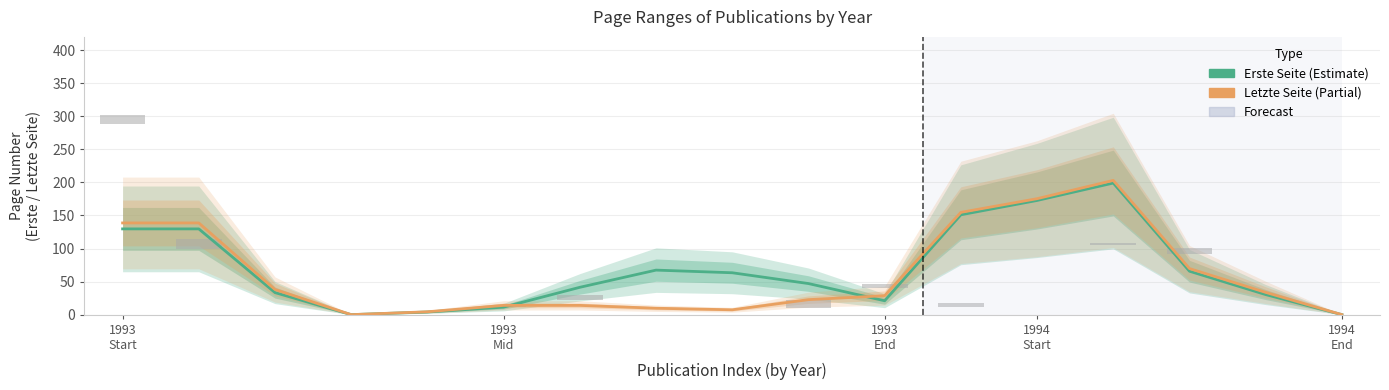

What is the average value of the Erste Seite series?

68.6